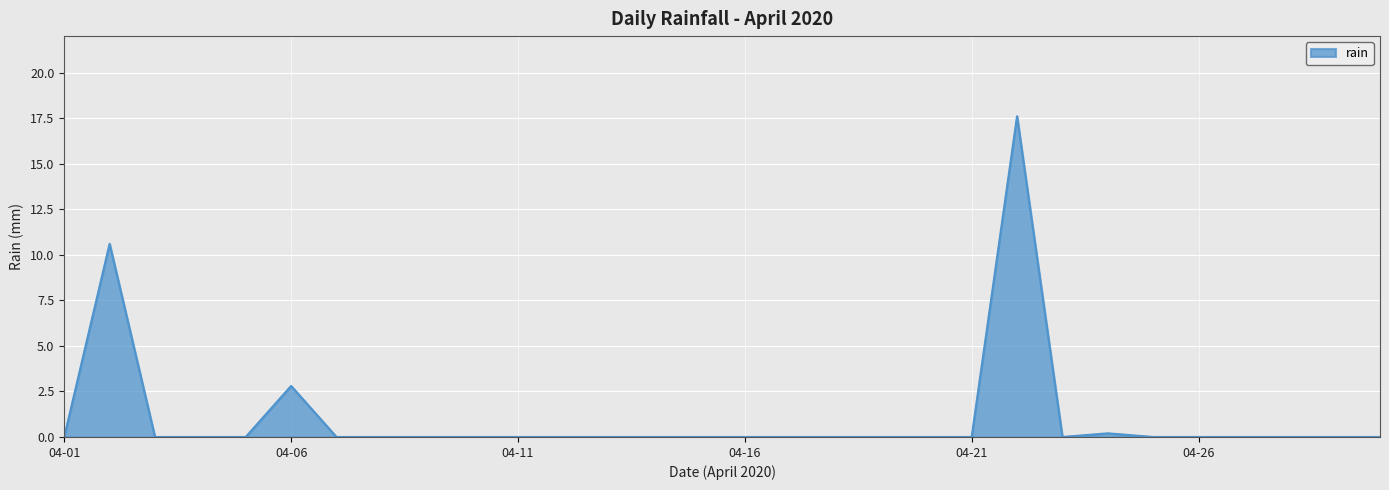

Count the number of data series in this chart.

1